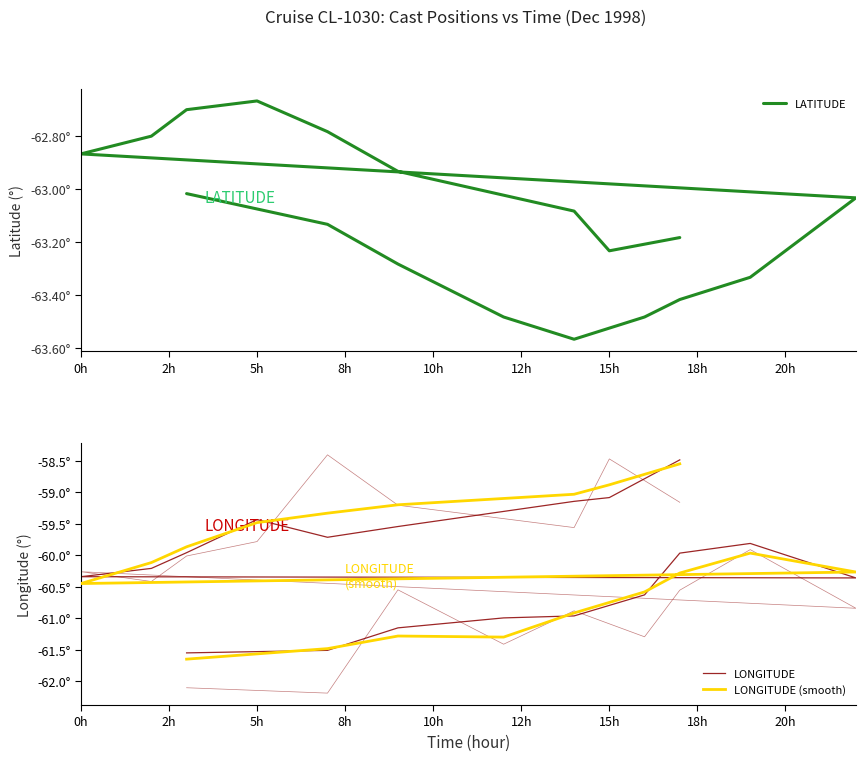

At how many categories does at least one series exceed -63?

18